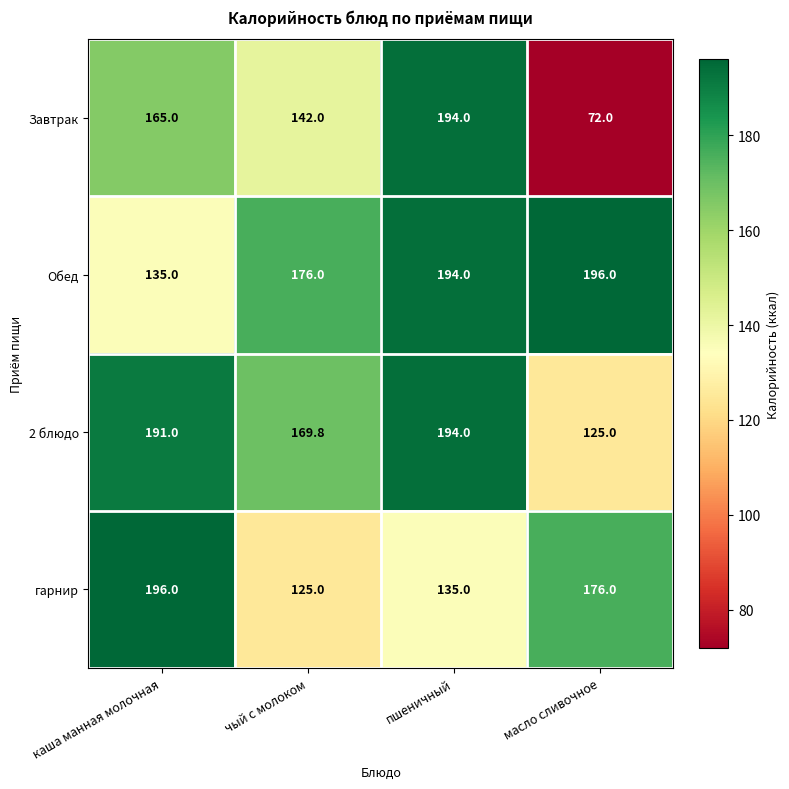

Which series changed the most between чый с молоком and пшеничный?

Завтрак